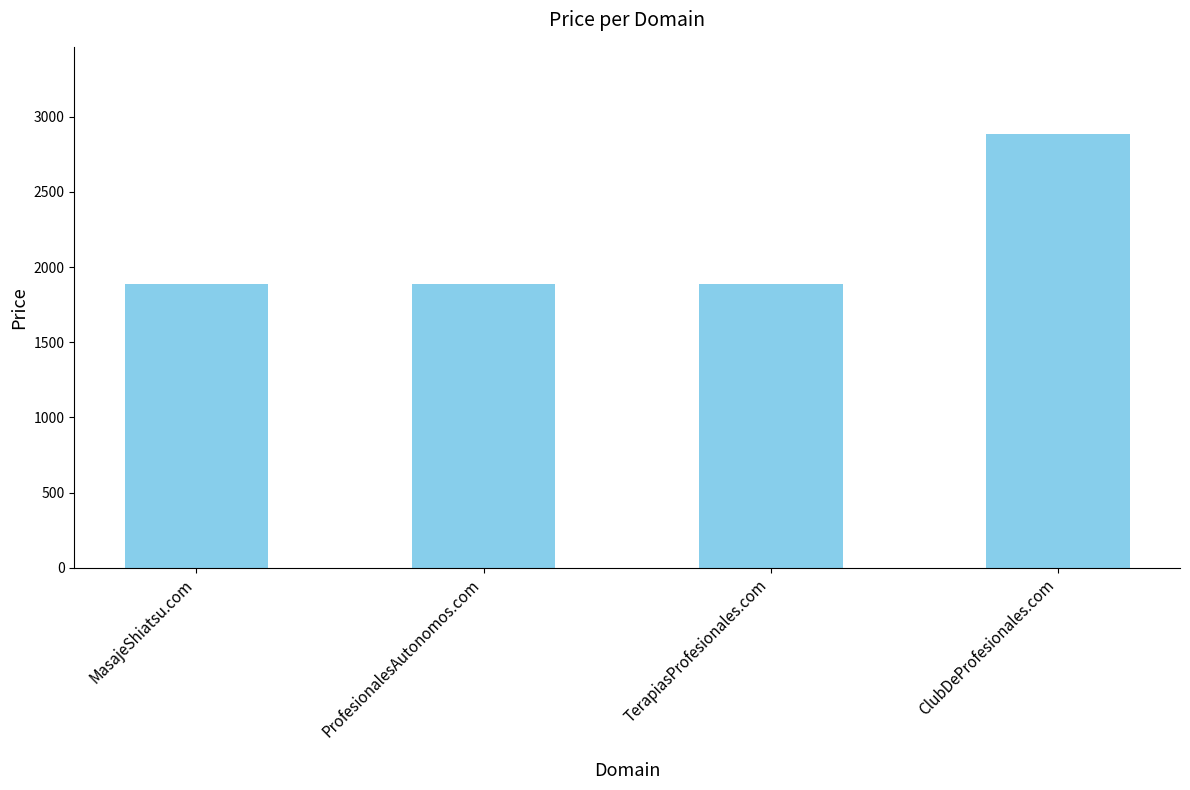

How many values exceed 1888?

1